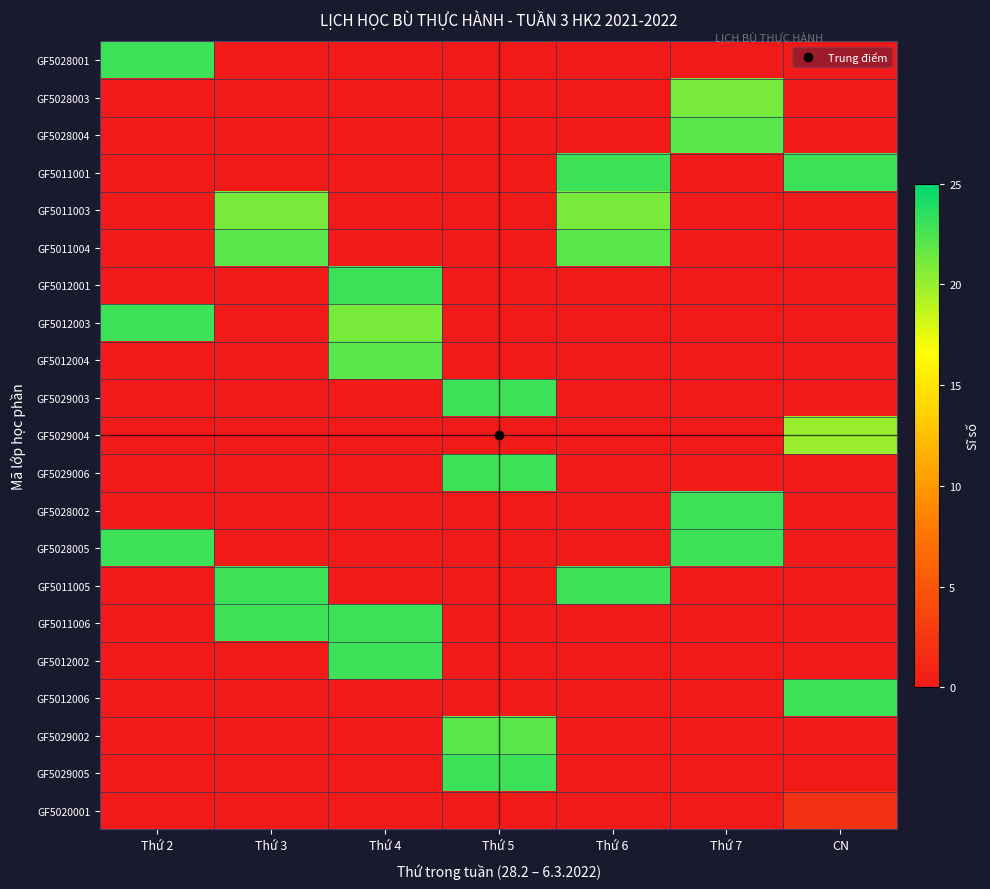

Which series has the largest range (max minus min)?

GF5028001